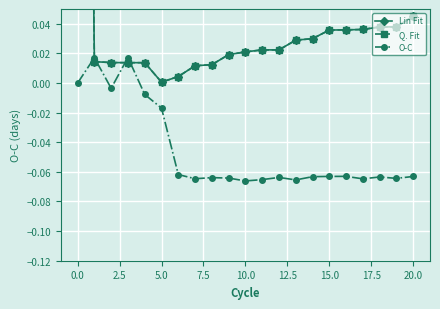

True or false: Q. Fit has more than 1 points higher than both neighbors.

False